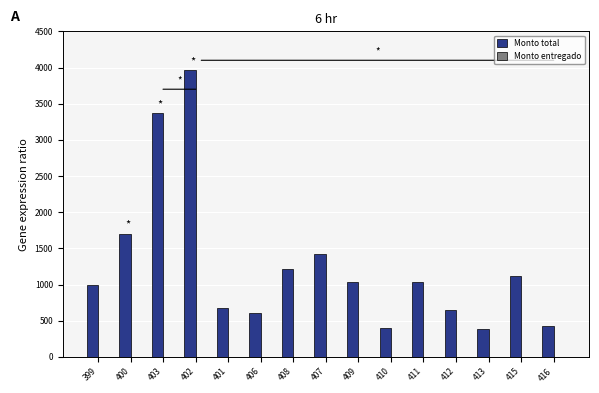

What is the value of the 11th bar from the left?

1028.7